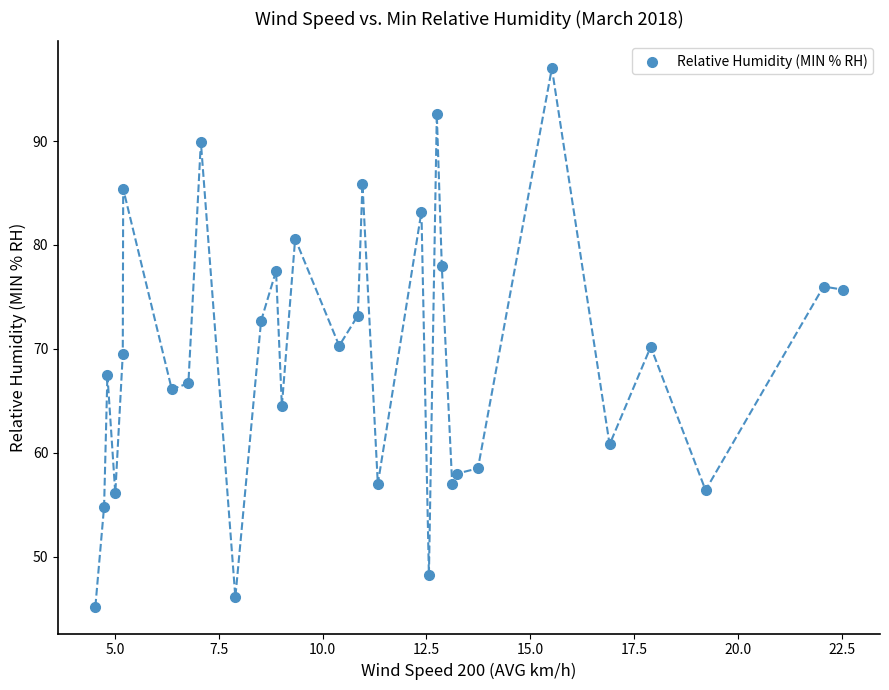

What is the range of X values (max minus min)?

18.0